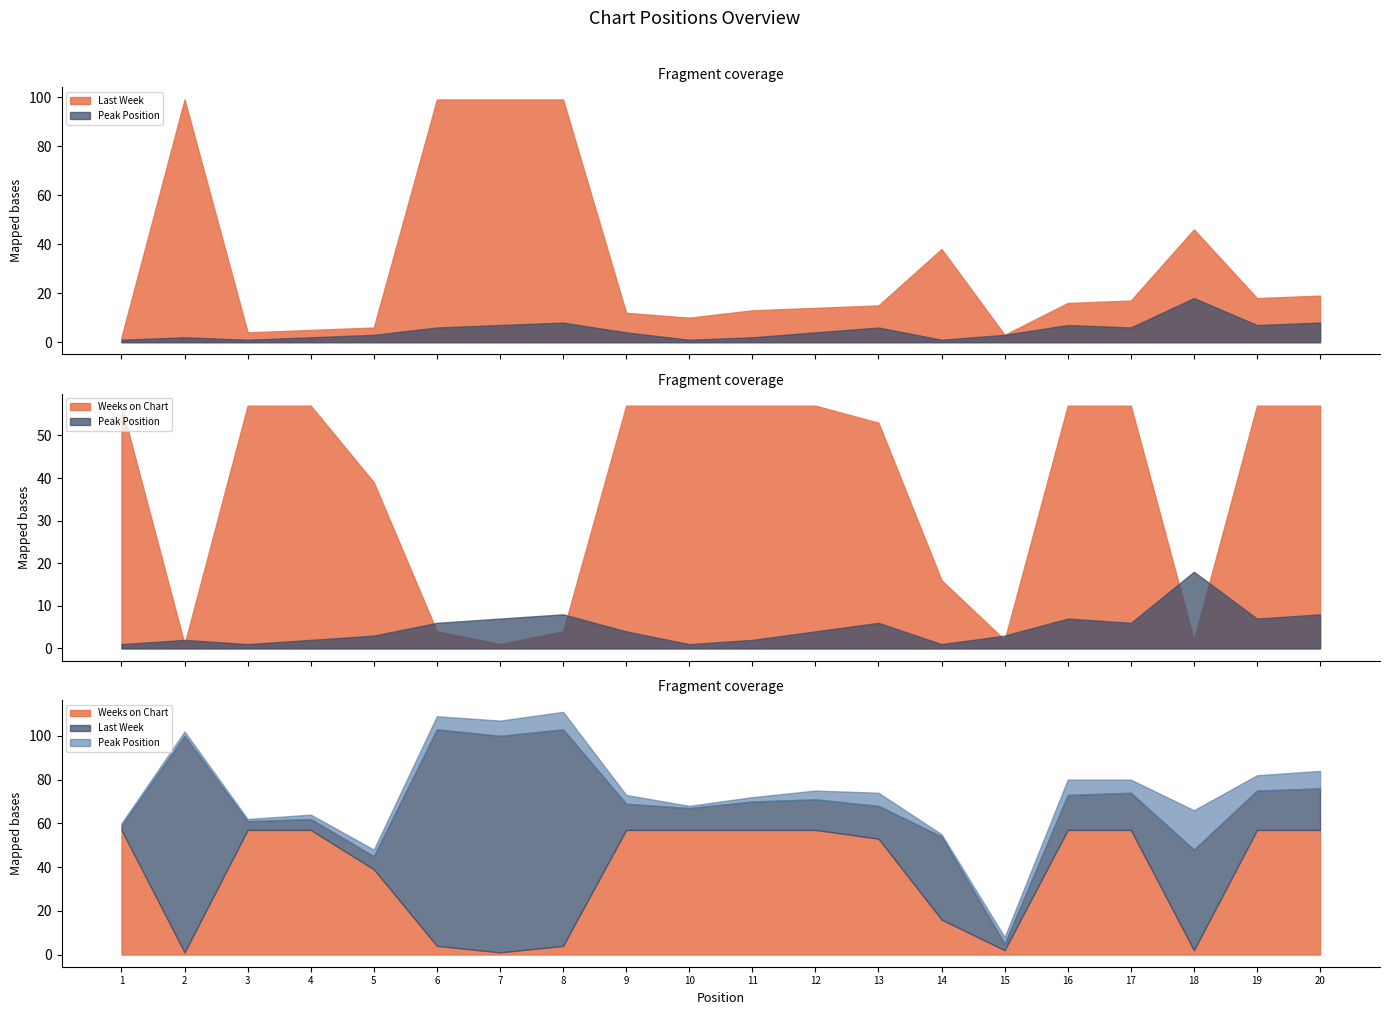

What value does the Weeks on Chart series have at 16, to the nearest 5?

55